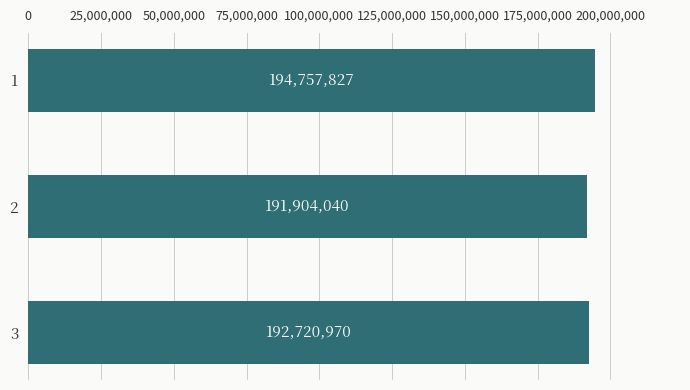

What is the ratio of the value at 2 to the value at 3?

1.0